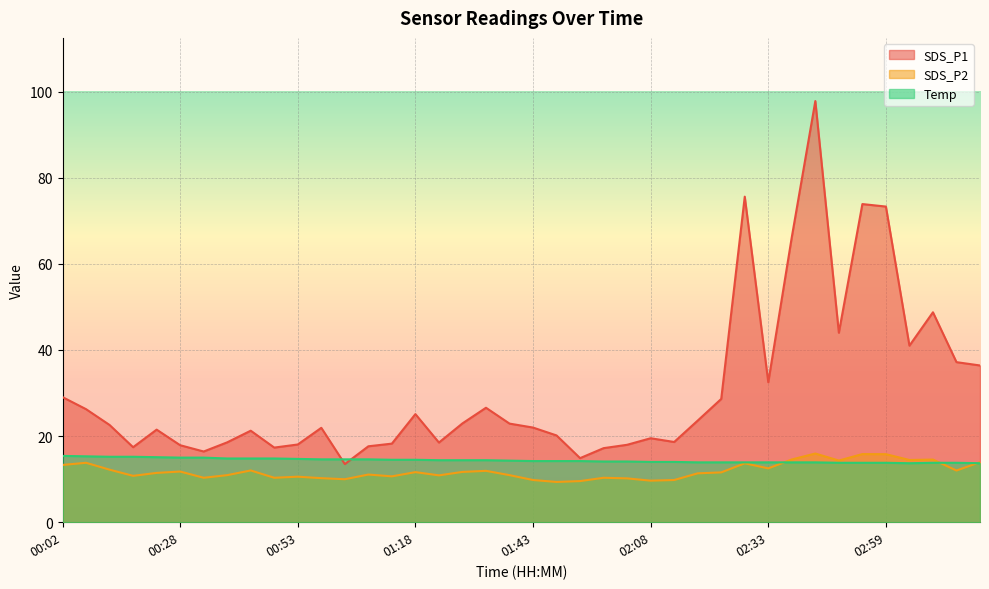

What is the difference between the second highest and minimum values in the SDS_P2 series?

6.5